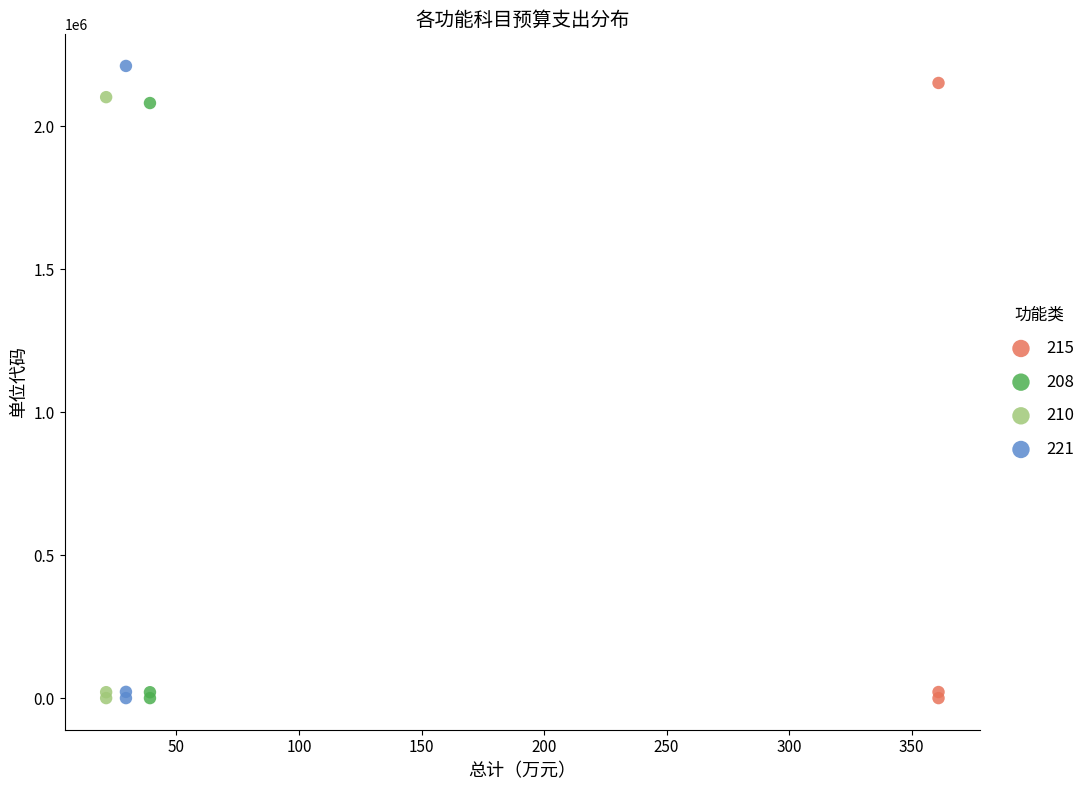

Which series has the widest spread of Y values?

221